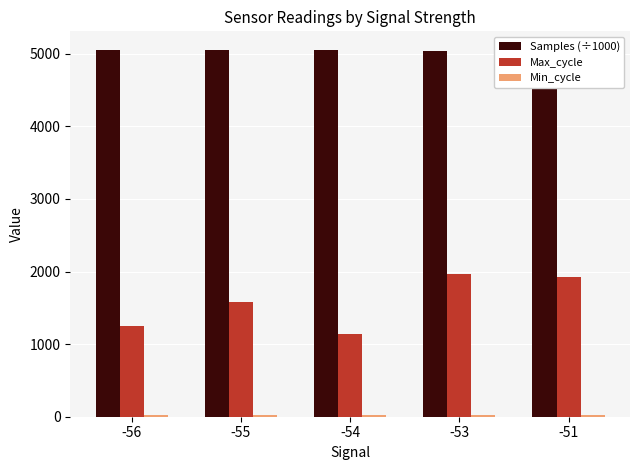

What is the difference between the Samples (÷1000) values at -55 and -54?

4.6